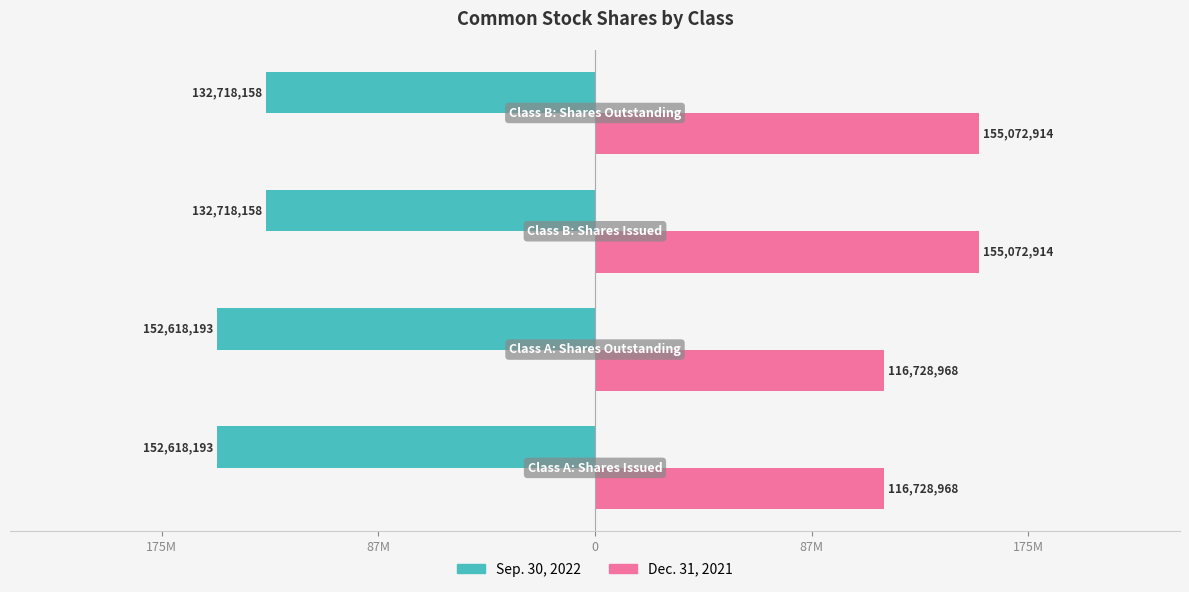

What are all the series names shown in the legend?

Sep. 30, 2022, Dec. 31, 2021